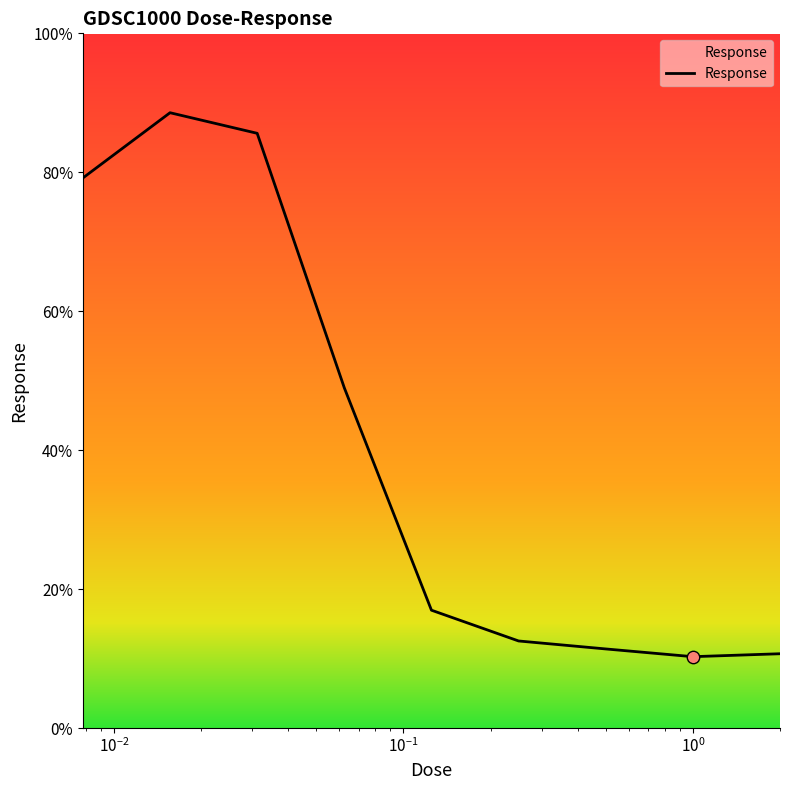

What is the minimum value shown in the chart?

10.3